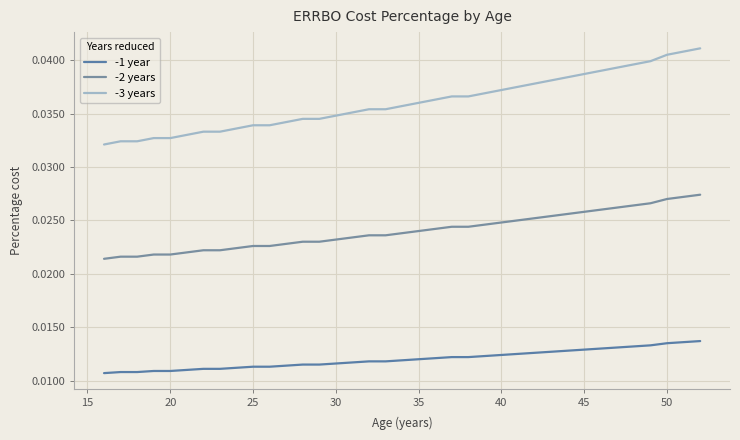

Reading left to right, what are all the values shown in this chart?

-1 year: 0.0	0.0	0.0	0.0	0.0	0.0	0.0	0.0	0.0	0.0	0.0	0.0	0.0	0.0	0.0	0.0	0.0	0.0	0.0	0.0	0.0	0.0	0.0	0.0	0.0	0.0	0.0	0.0	0.0	0.0	0.0	0.0	0.0	0.0	0.0	0.0	0.0
-2 years: 0.0	0.0	0.0	0.0	0.0	0.0	0.0	0.0	0.0	0.0	0.0	0.0	0.0	0.0	0.0	0.0	0.0	0.0	0.0	0.0	0.0	0.0	0.0	0.0	0.0	0.0	0.0	0.0	0.0	0.0	0.0	0.0	0.0	0.0	0.0	0.0	0.0
-3 years: 0.0	0.0	0.0	0.0	0.0	0.0	0.0	0.0	0.0	0.0	0.0	0.0	0.0	0.0	0.0	0.0	0.0	0.0	0.0	0.0	0.0	0.0	0.0	0.0	0.0	0.0	0.0	0.0	0.0	0.0	0.0	0.0	0.0	0.0	0.0	0.0	0.0